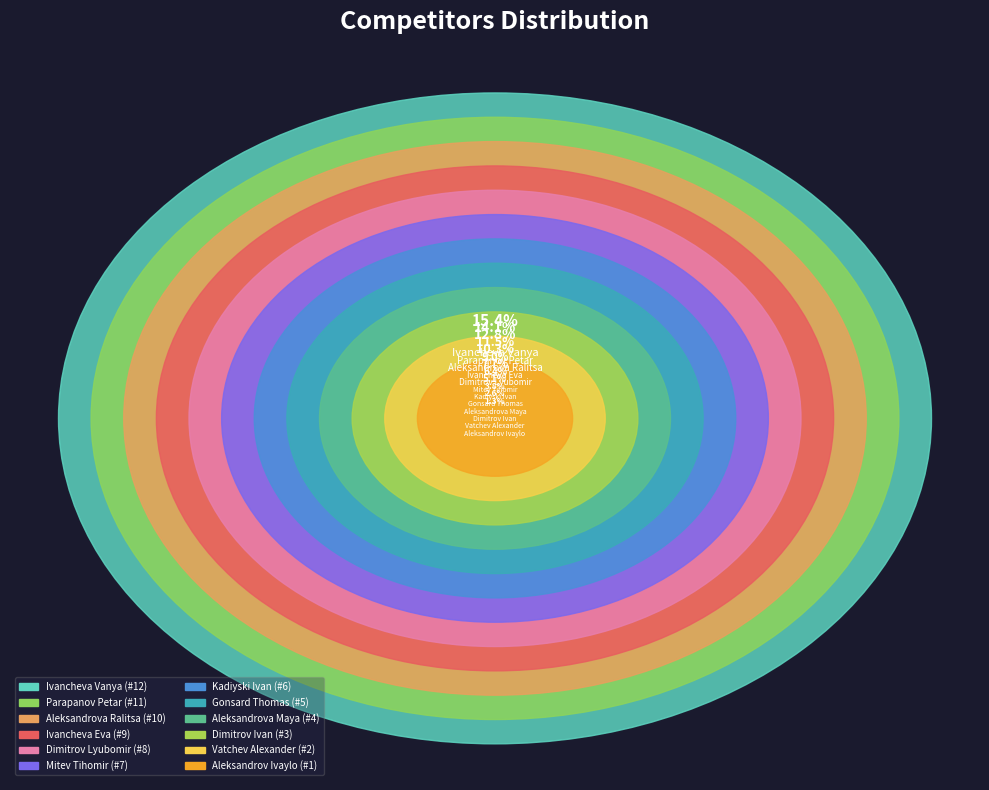

What portion of the pie excludes Dimitrov Ivan?

96.2%